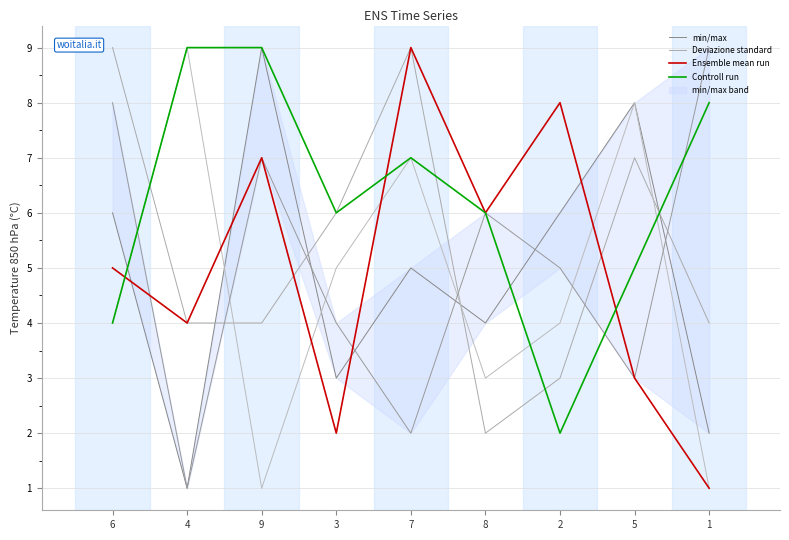

At how many categories does at least one series exceed 8?

4